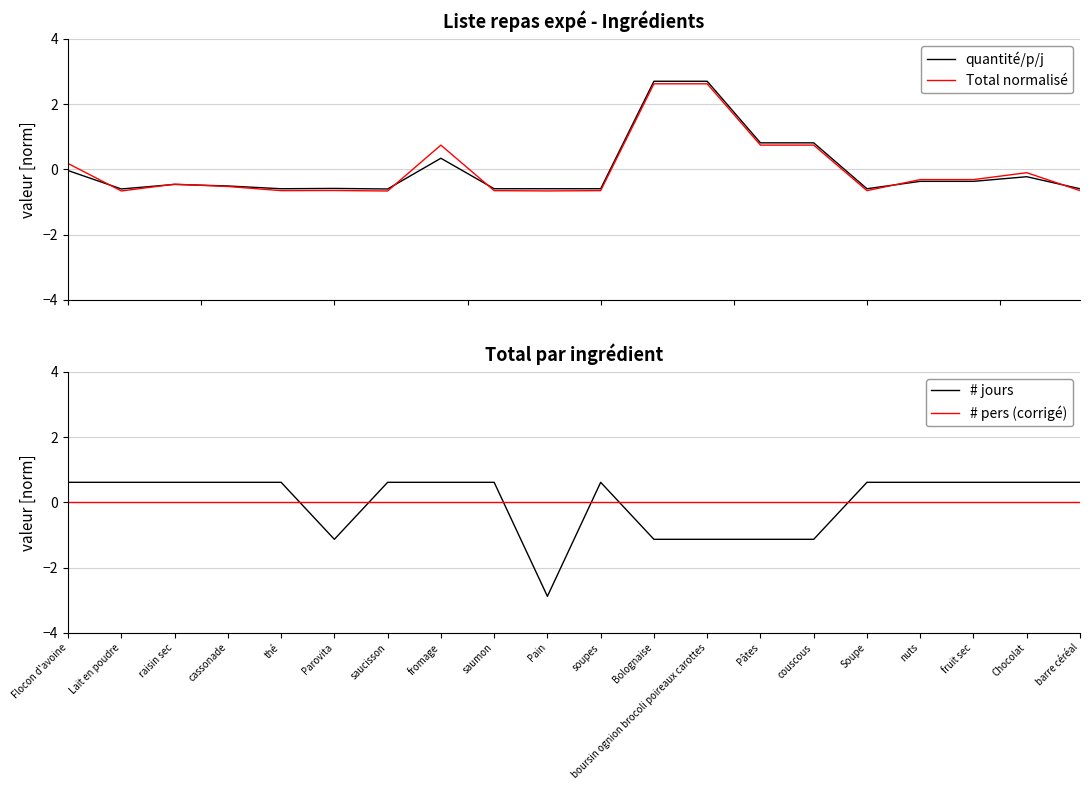

What is the difference between the maximum and minimum values in the quantité/p/j series?

3.3